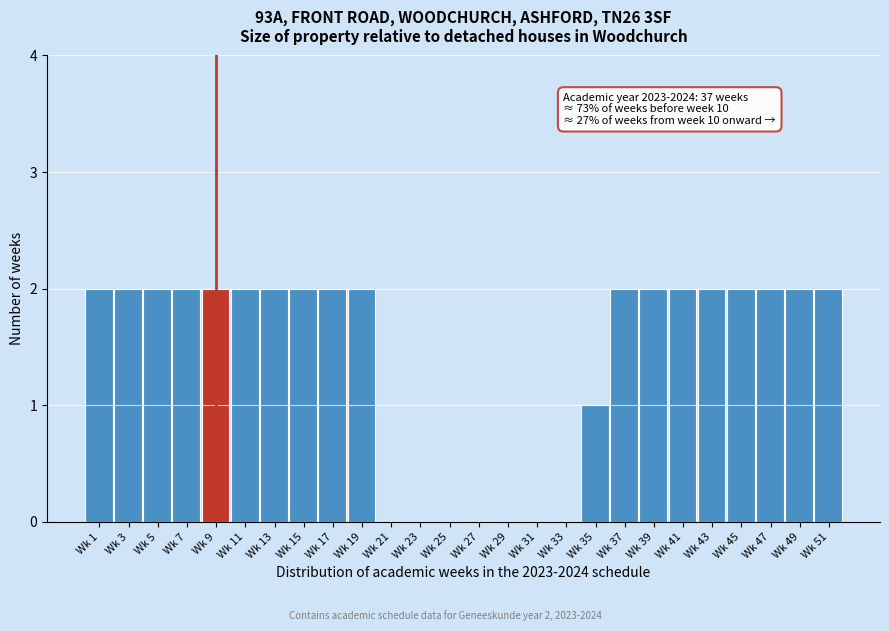

Reading left to right, what are all the values shown in this chart?

Wk 1=2	Wk 3=2	Wk 5=2	Wk 7=2	Wk 9=2	Wk 11=2	Wk 13=2	Wk 15=2	Wk 17=2	Wk 19=2	Wk 21=0	Wk 23=0	Wk 25=0	Wk 27=0	Wk 29=0	Wk 31=0	Wk 33=0	Wk 35=1	Wk 37=2	Wk 39=2	Wk 41=2	Wk 43=2	Wk 45=2	Wk 47=2	Wk 49=2	Wk 51=2